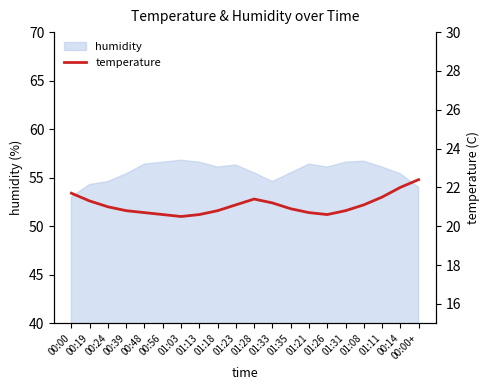

True or false: humidity has a value of 56.4 at 00:48.

True